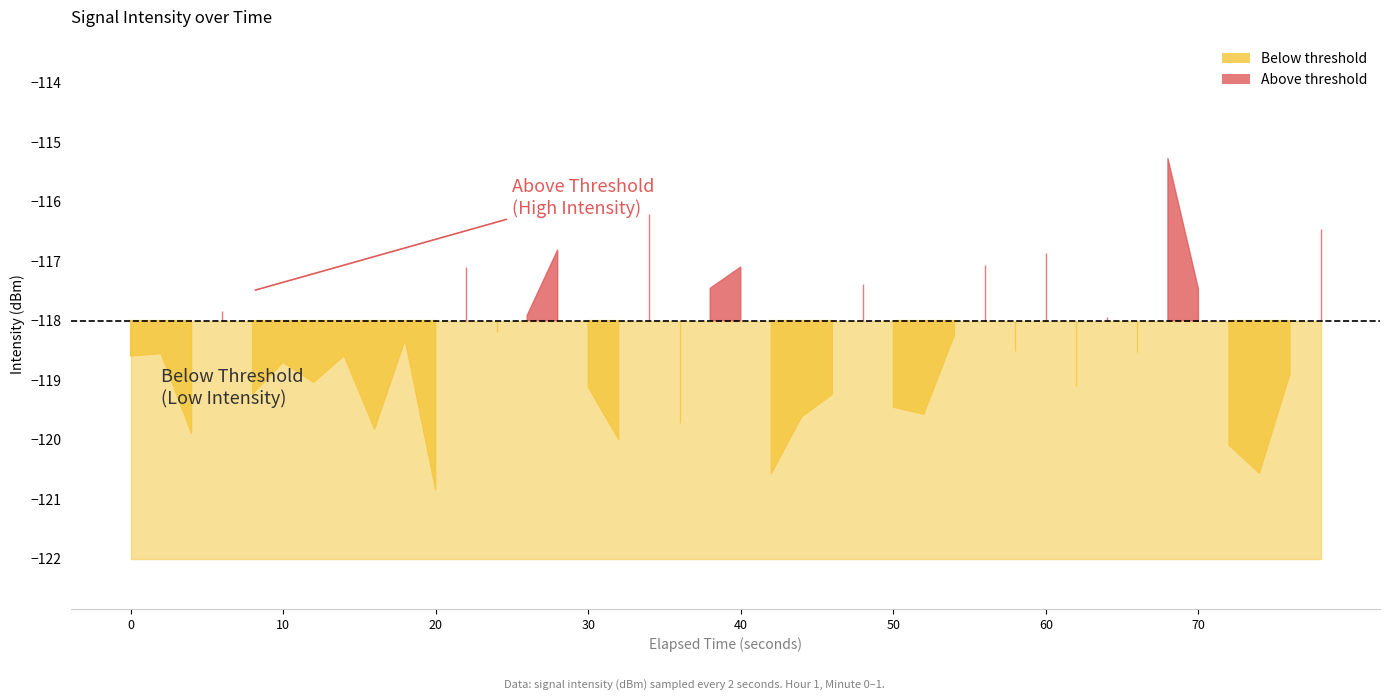

The value at 9 is -54.8. True or false?

False